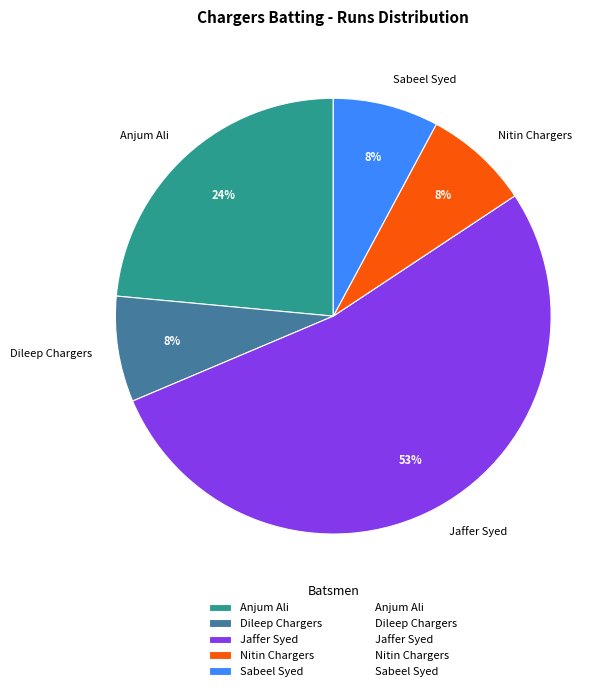

To the nearest percent, what is the average slice percentage?

20%